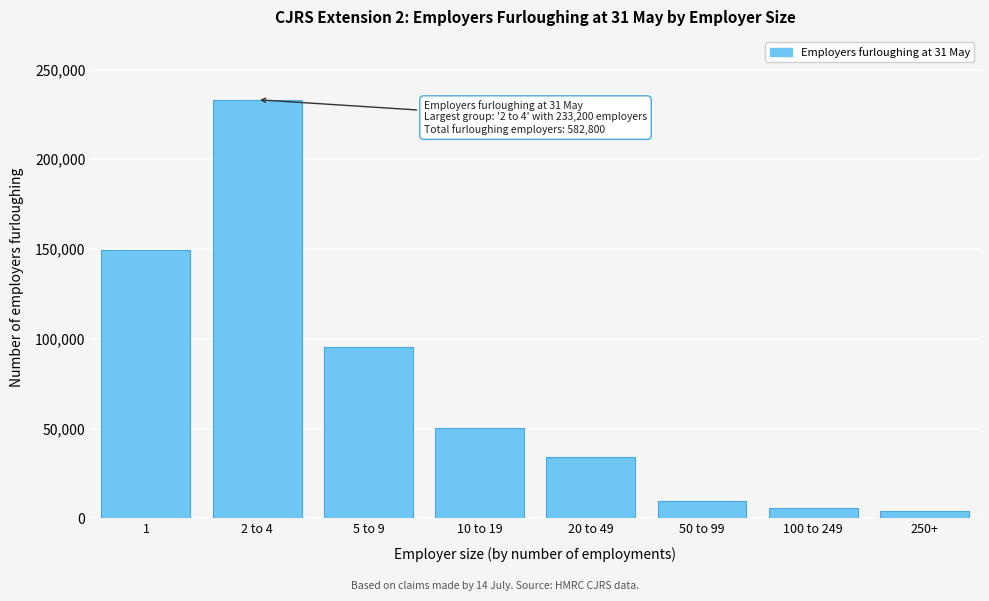

Reading right to left, transcribe all the data shown in this chart.

250+=4100	100 to 249=6000	50 to 99=9800	20 to 49=34300	10 to 19=50300	5 to 9=95600	2 to 4=233200	1=149500